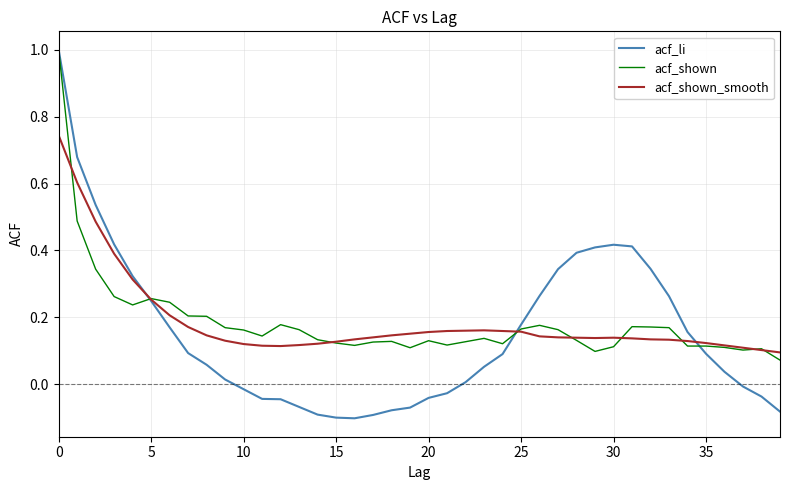

How many series are shown in this chart?

3